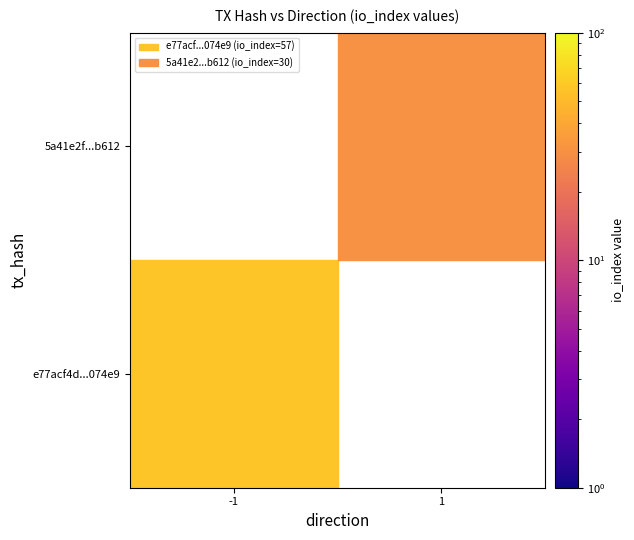

Rank the series by their average value, from lowest to highest.

5a41e2fcb9946e6daacbdb1500ca9c4d533b612, e77acf4d4e6d18e6983bd69756168d0bfa074e9